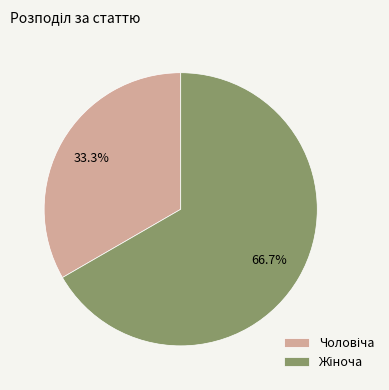

Is there any slice that represents more than half of the pie?

Yes